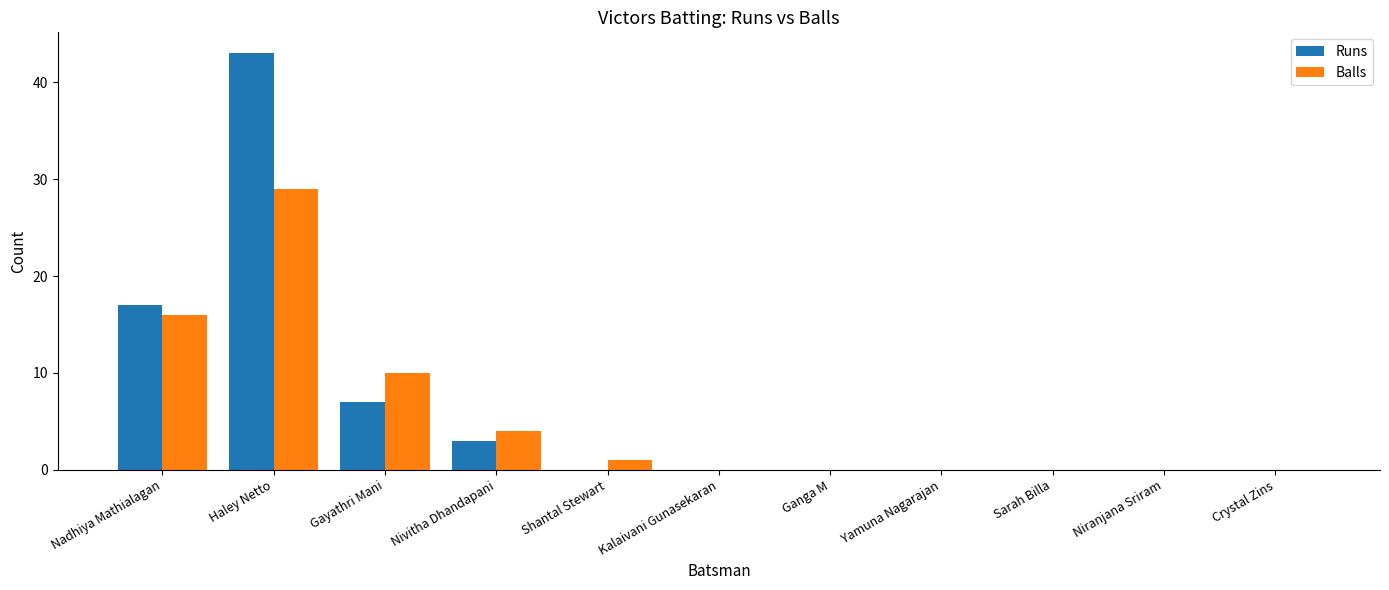

Is it true that Runs equals 20 at Niranjana Sriram?

False